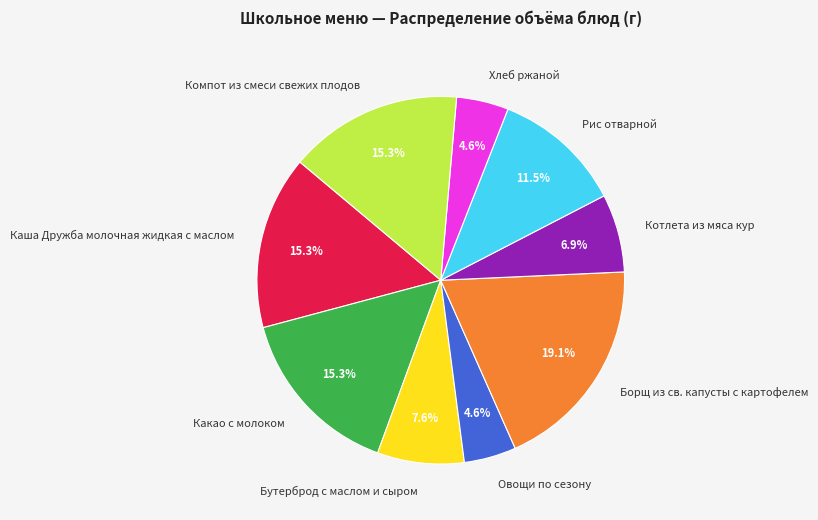

To the nearest percent, what is the average slice percentage?

11%